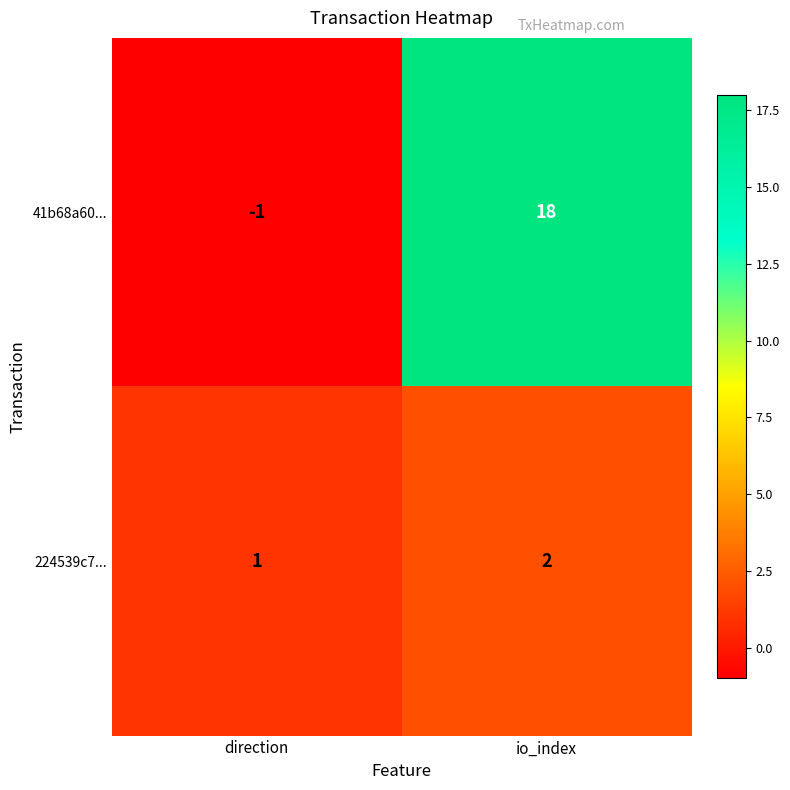

What is the spread (max minus min) of values at io_index?

16